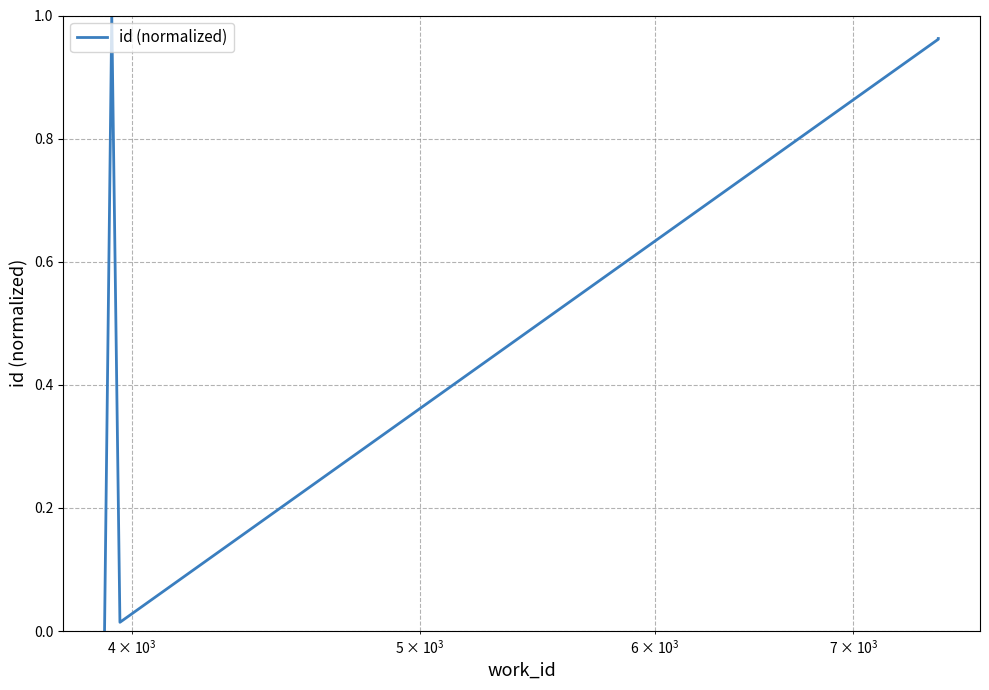

How many interior local valleys (lower than both neighbors) does the data have?

1